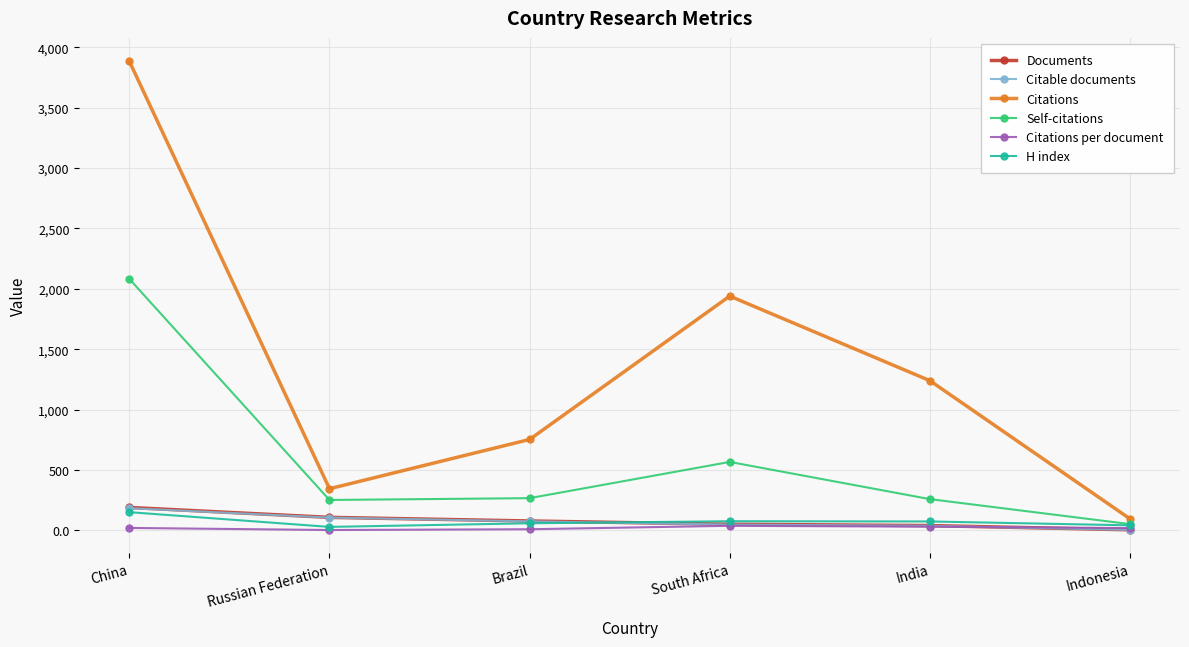

What is the label of the 3rd point from the right?

South Africa